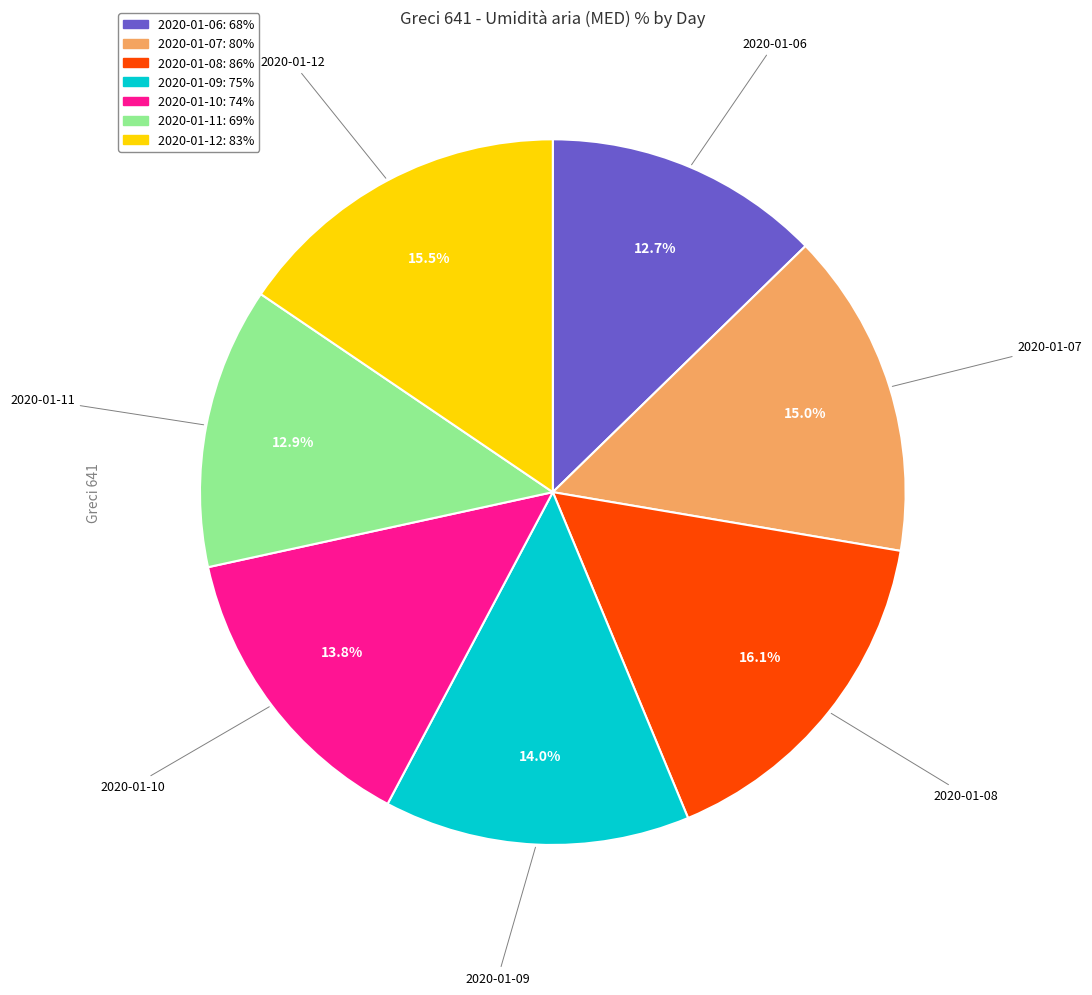

What percentage do 2020-01-09 and 2020-01-06 together represent?

26.7%